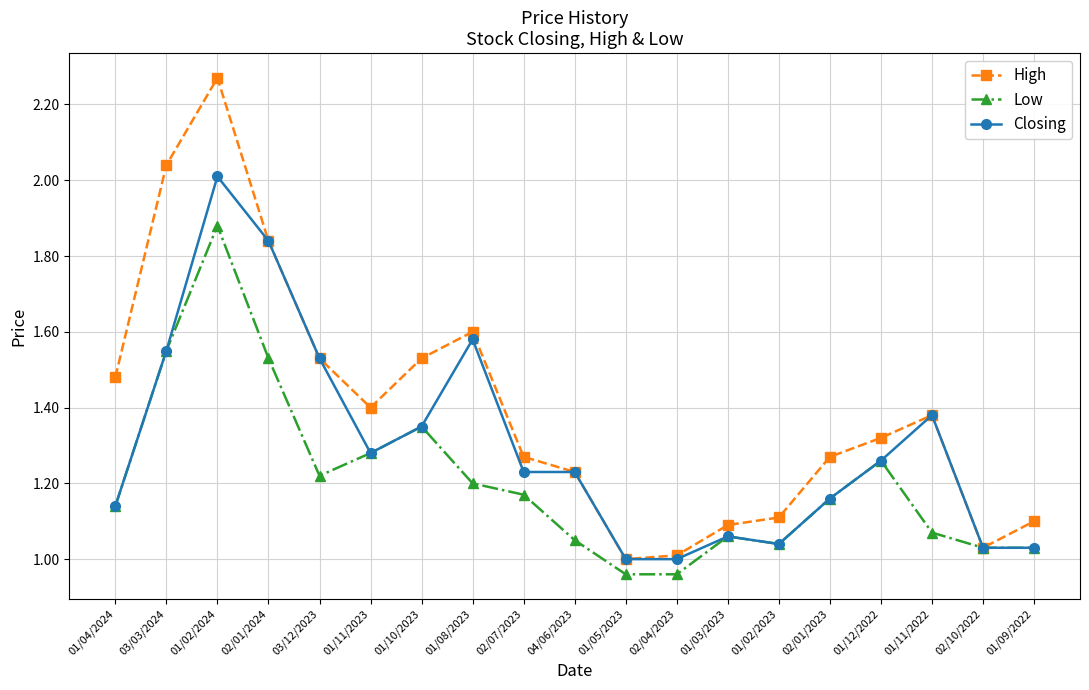

Which category has the highest value in the High series?

01/02/2024